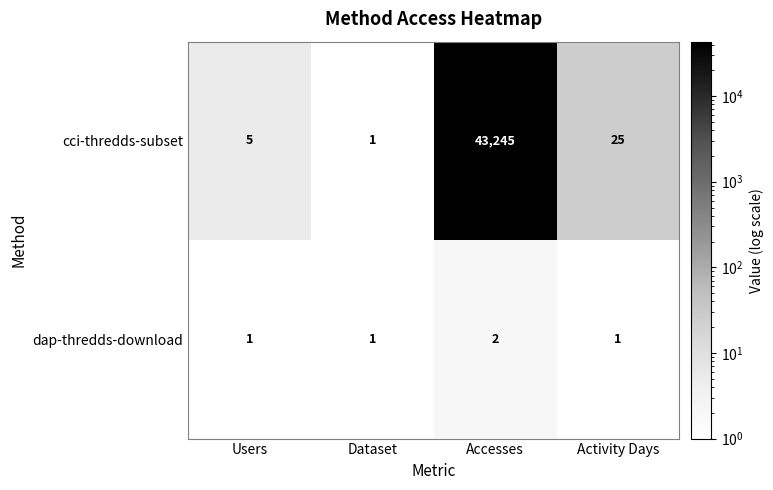

Rank the series at Users from lowest to highest value.

dap-thredds-download, cci-thredds-subset